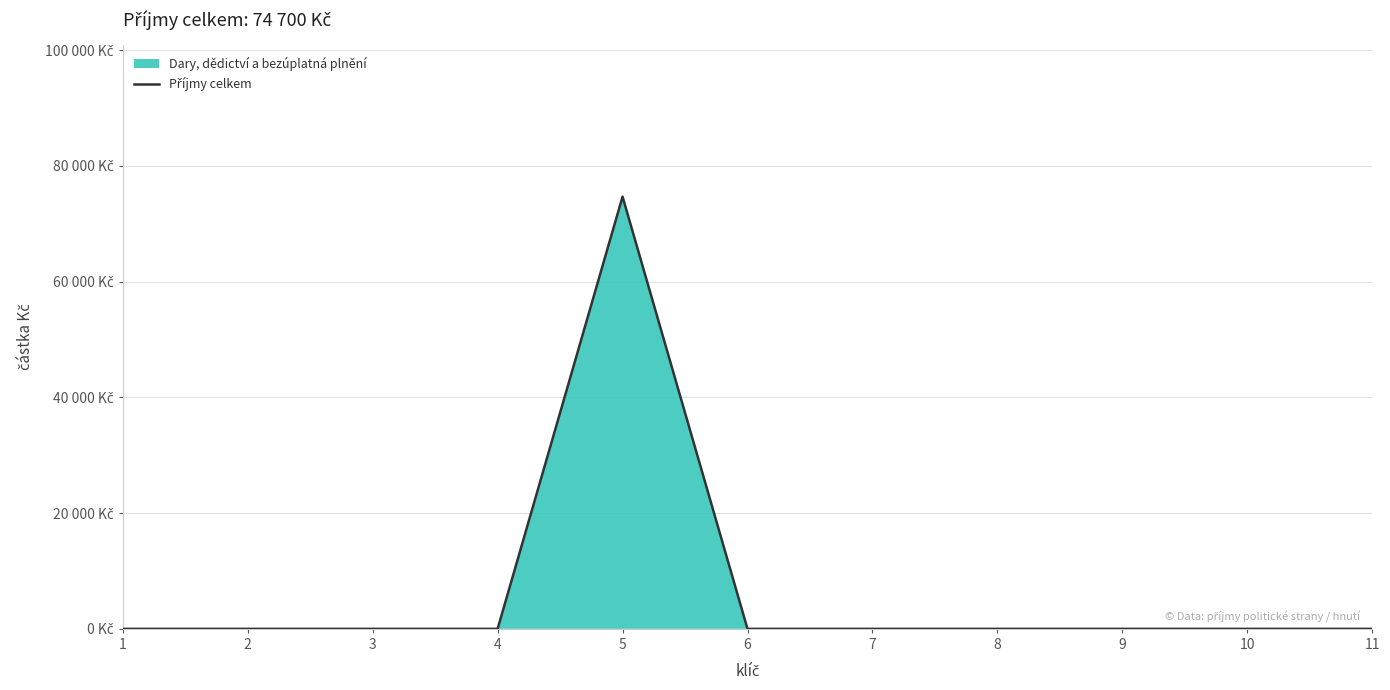

At which category does the chart reach its minimum across all series?

1